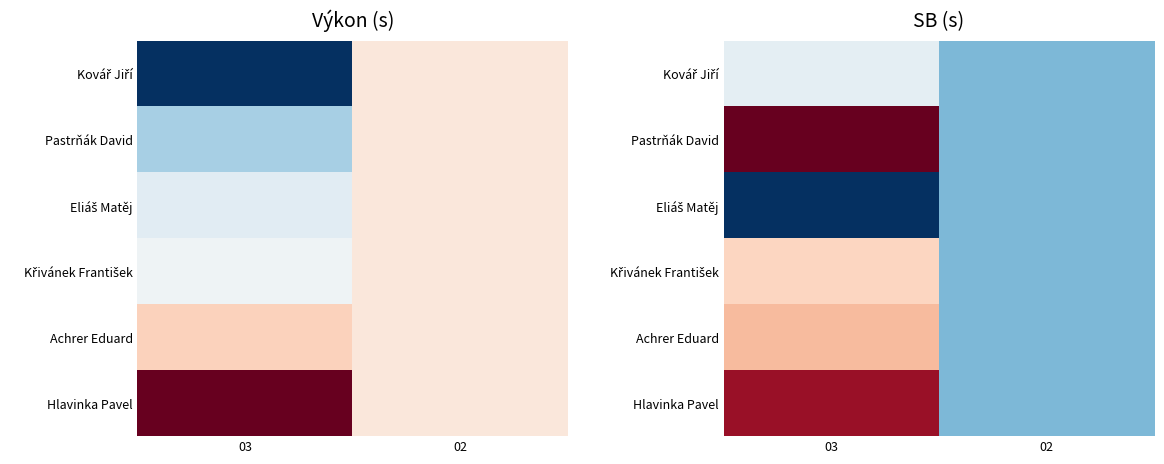

What is the difference between the maximum and minimum values in the Kovář Jiří series?

0.3